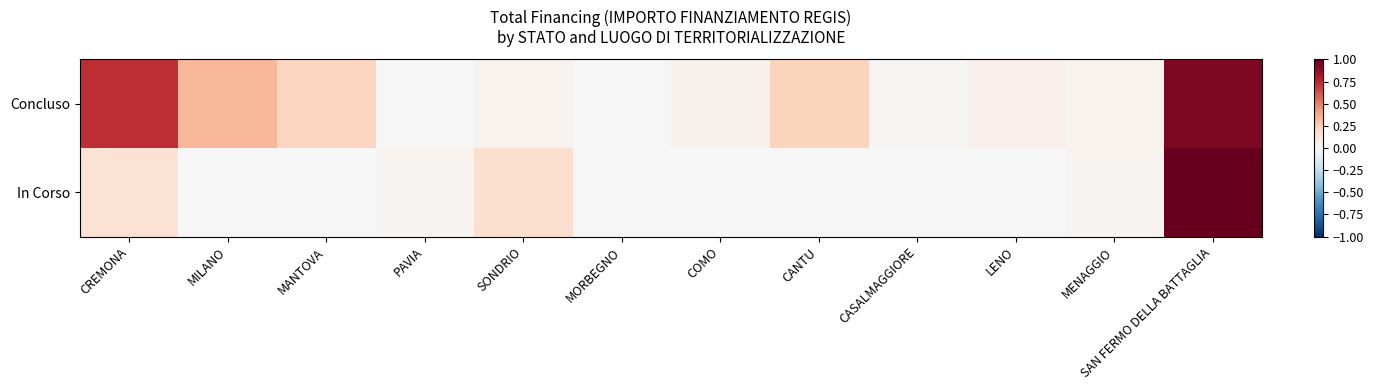

Rank the series at MENAGGIO from lowest to highest value.

In Corso, Concluso